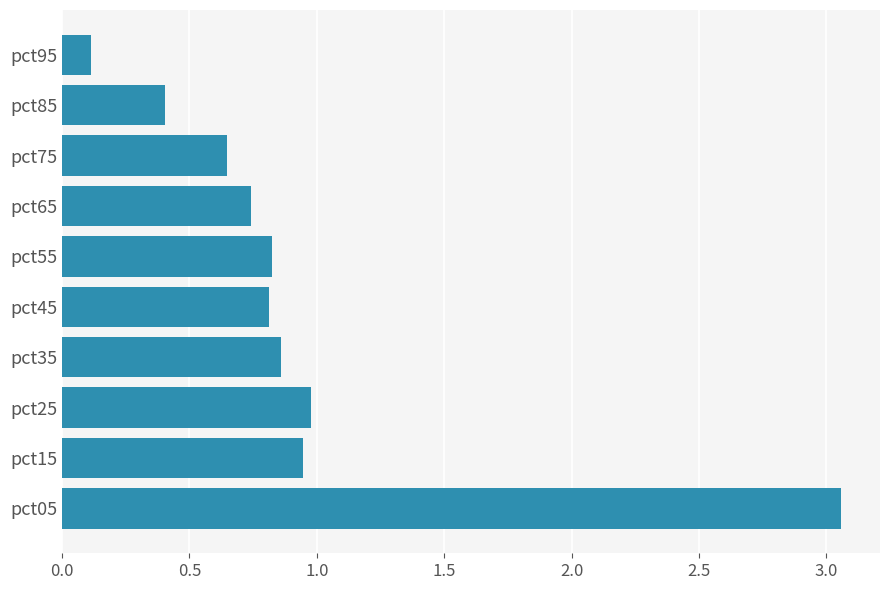

Between pct25 and pct85, which is larger?

pct25